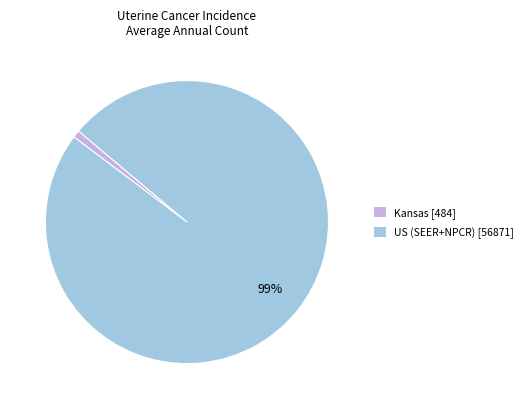

Do US (SEER+NPCR) [56871] and Kansas [484] together represent more than half of the pie?

Yes